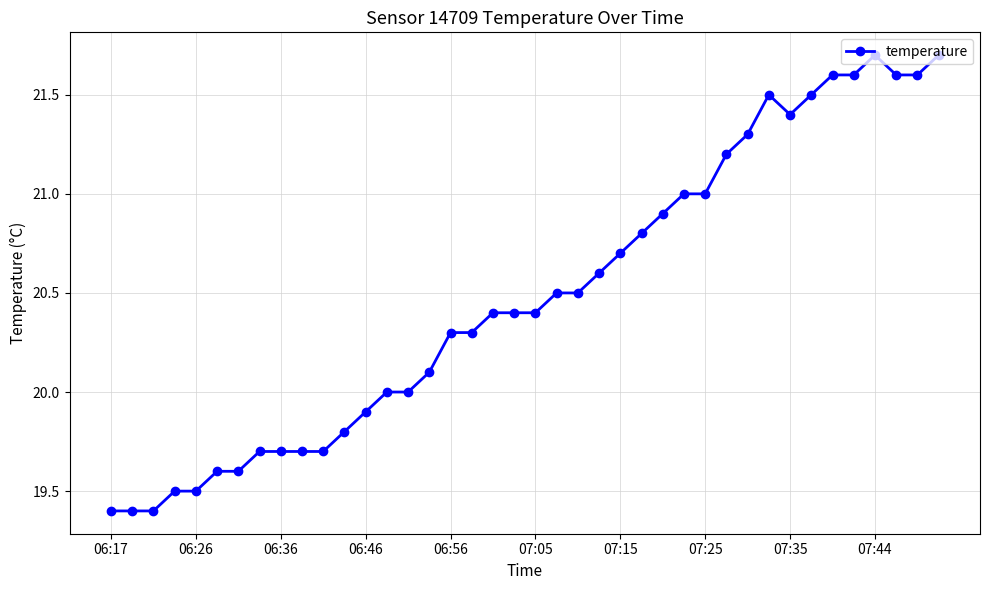

What is the difference between the maximum and minimum values?

2.3